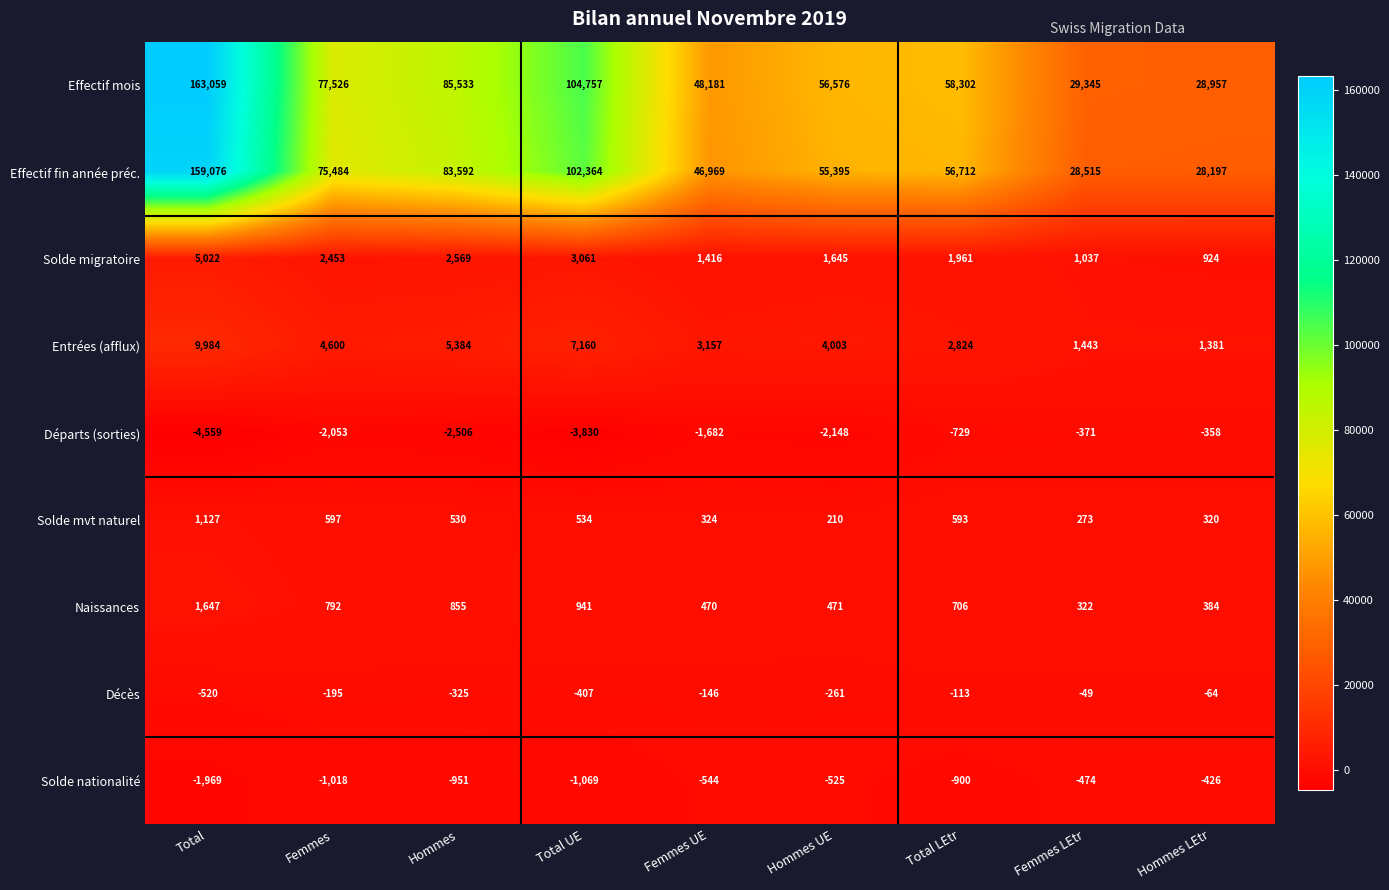

The Entrées (afflux) series shows 2019 at Femmes LEtr. True or false?

False